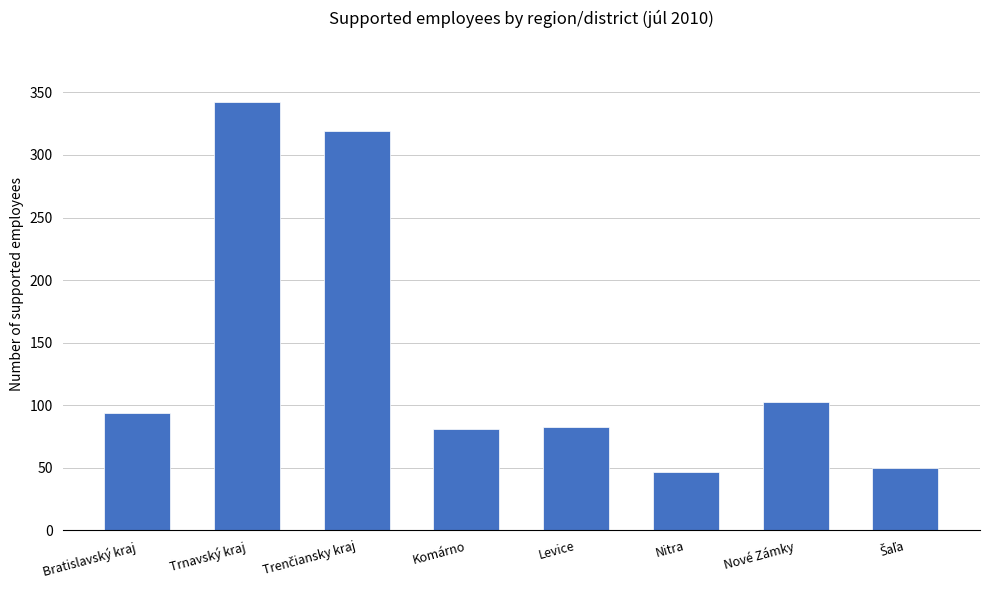

Between Nitra and Komárno, which is larger?

Komárno